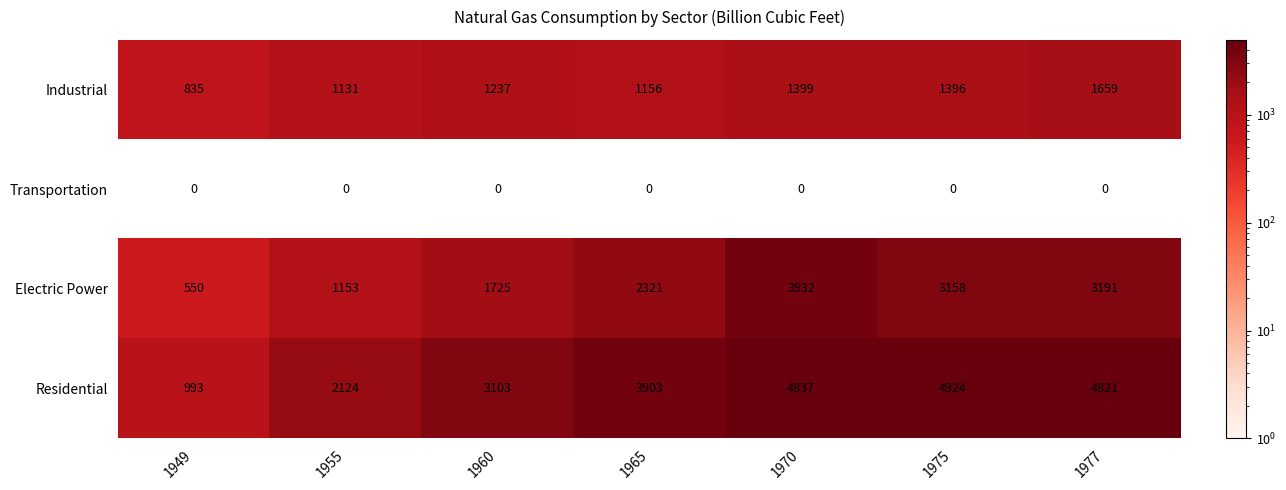

What is the sum of the Residential values at 1965 and 1977?

8724